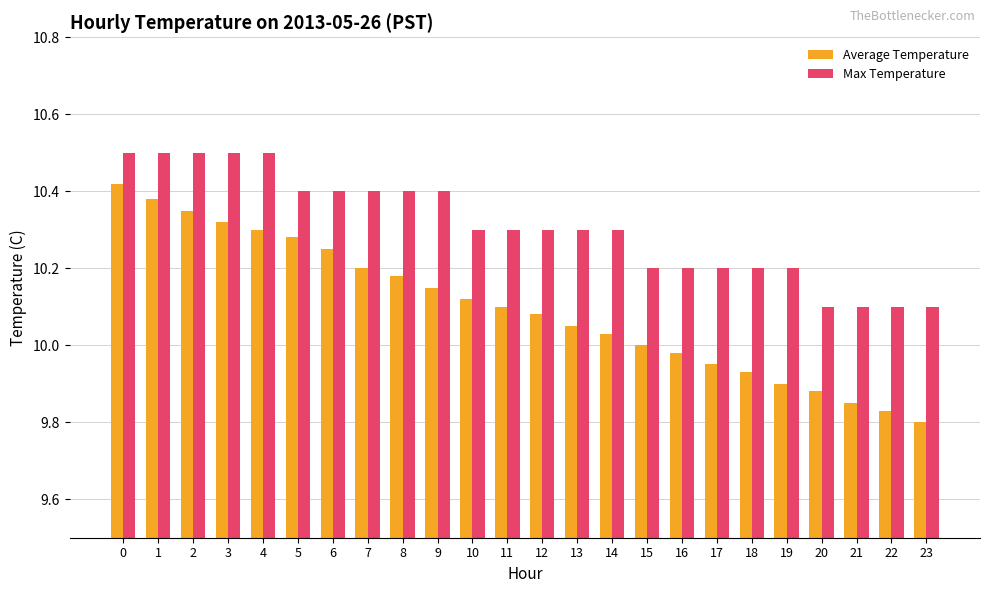

List the series in order of their peak value, lowest first.

Average Temperature, Max Temperature